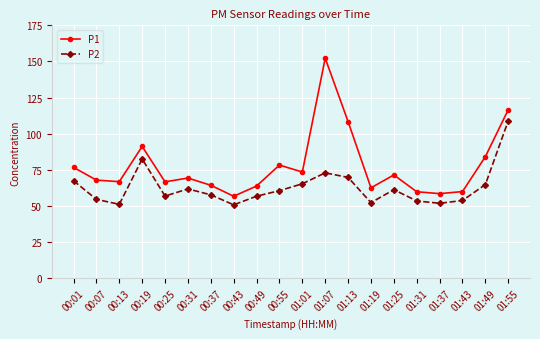

How many lines are shown in the chart?

2